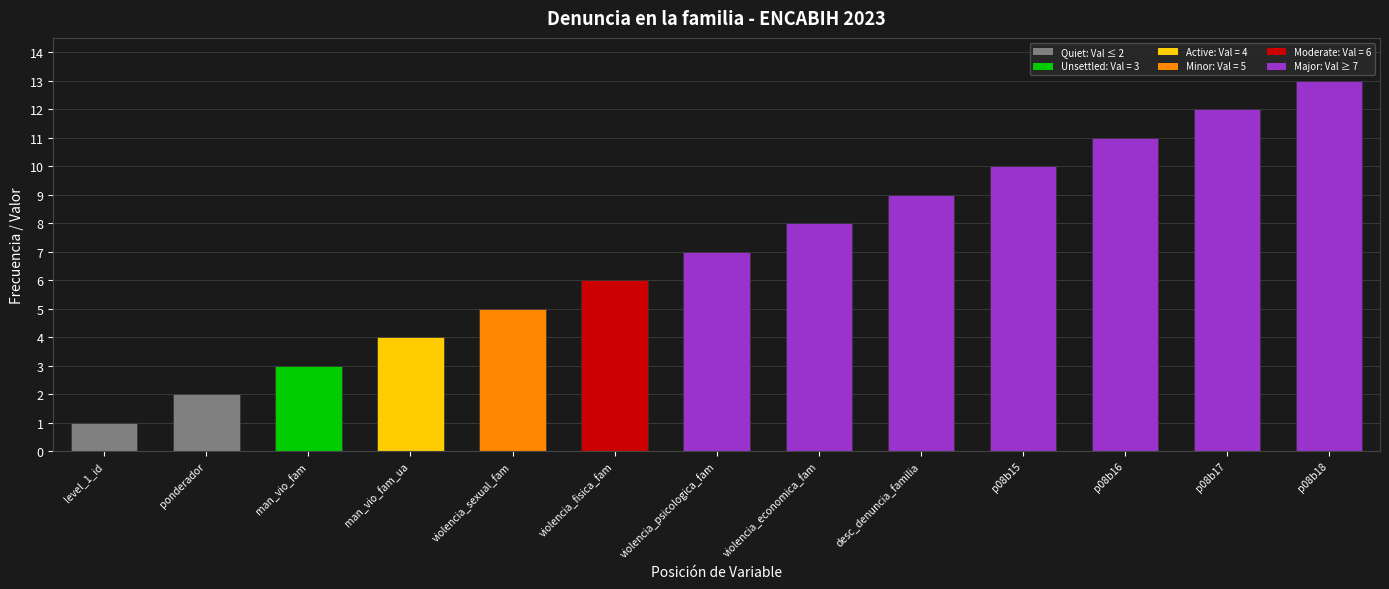

Rank the categories by value from highest to lowest.

p08b18, p08b17, p08b16, p08b15, desc_denuncia_familia, violencia_economica_fam, violencia_psicologica_fam, violencia_fisica_fam, violencia_sexual_fam, man_vio_fam_ua, man_vio_fam, ponderador, level_1_id